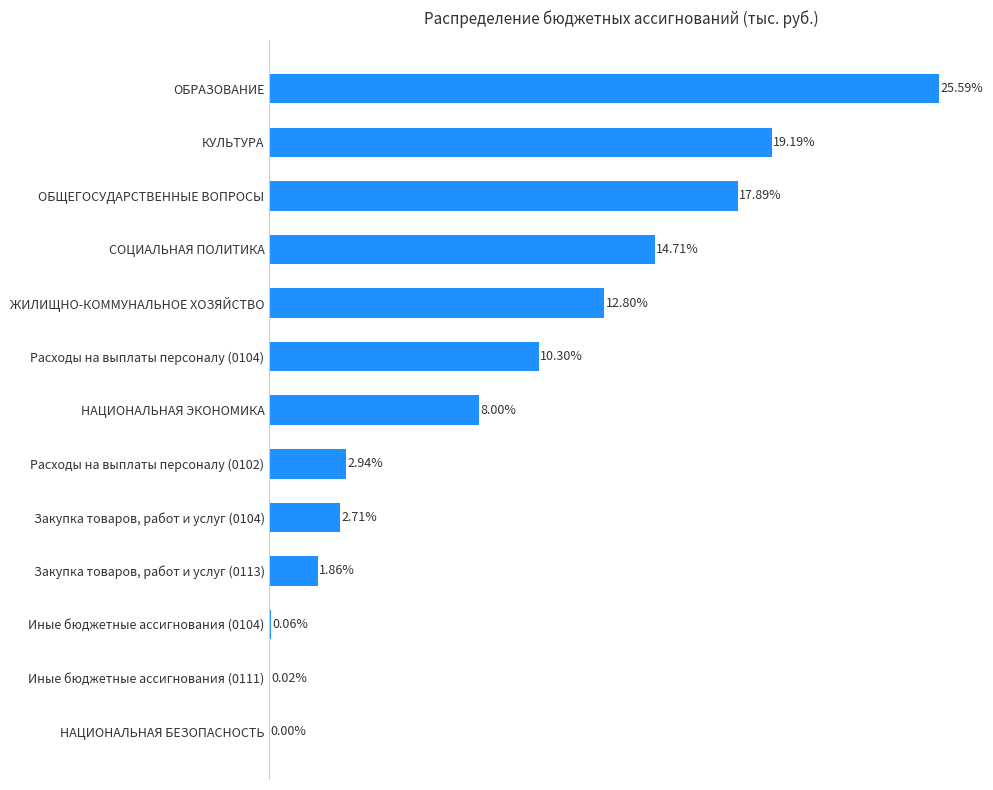

Which label corresponds to the largest value in the chart?

ОБРАЗОВАНИЕ